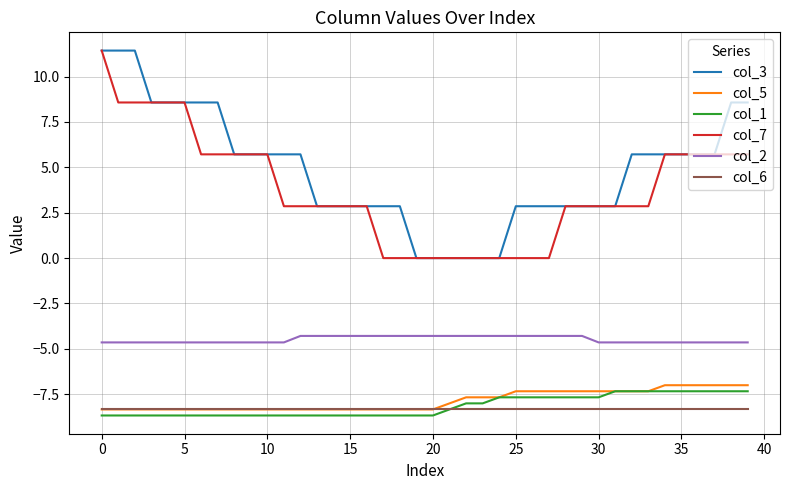

What is the greatest value displayed?

11.4